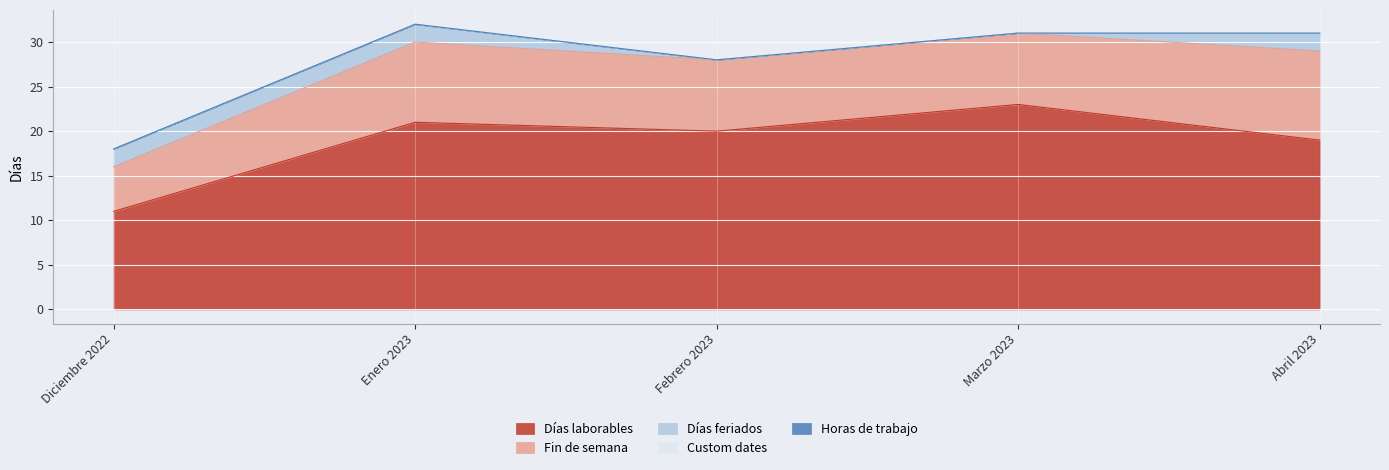

At which category does the chart reach its minimum across all series?

Febrero 2023